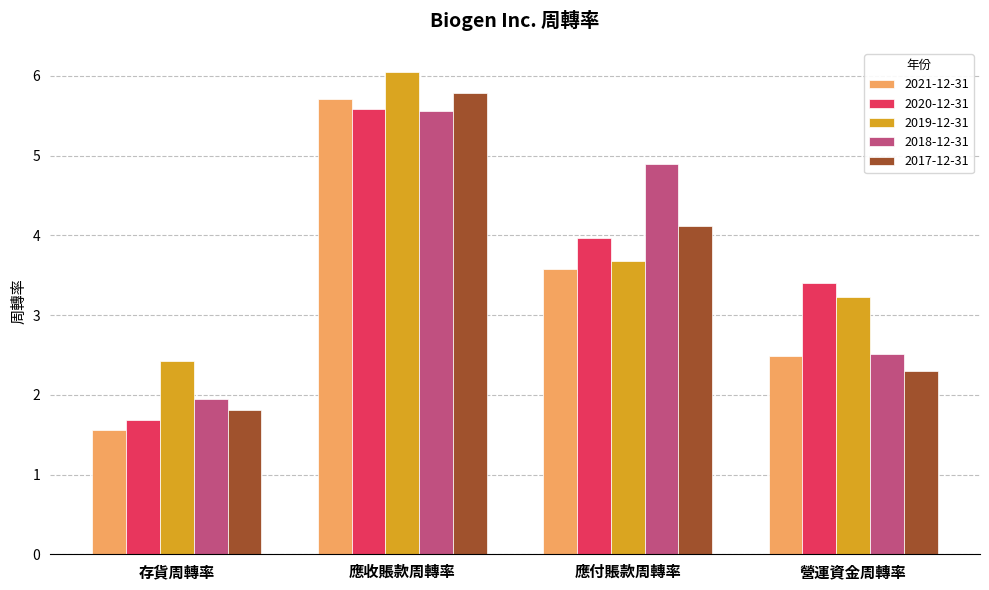

What is the minimum value shown in the chart?

1.6